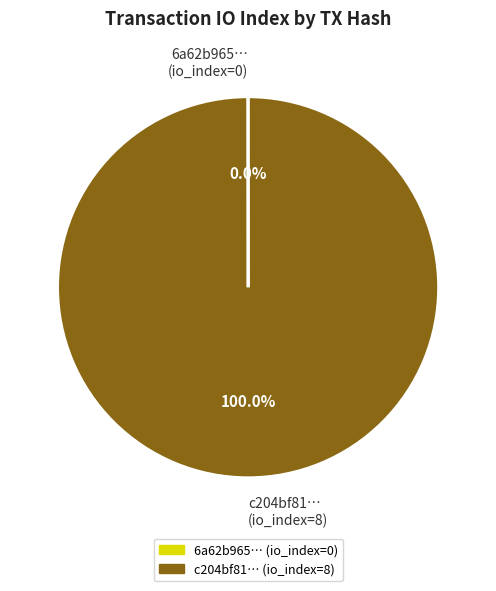

What is the majority slice?

c204bf81… (io_index=8)